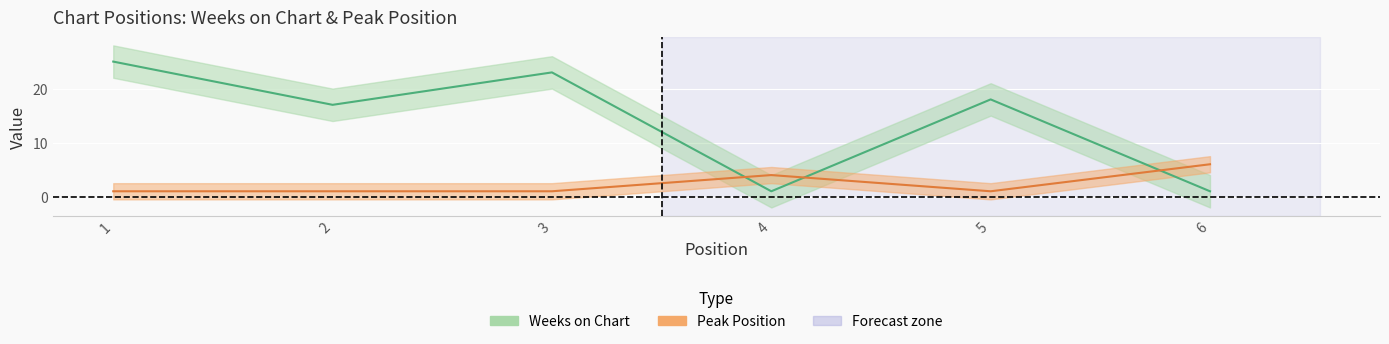

At 2, list the series in order from largest to smallest.

Weeks on Chart, Peak Position